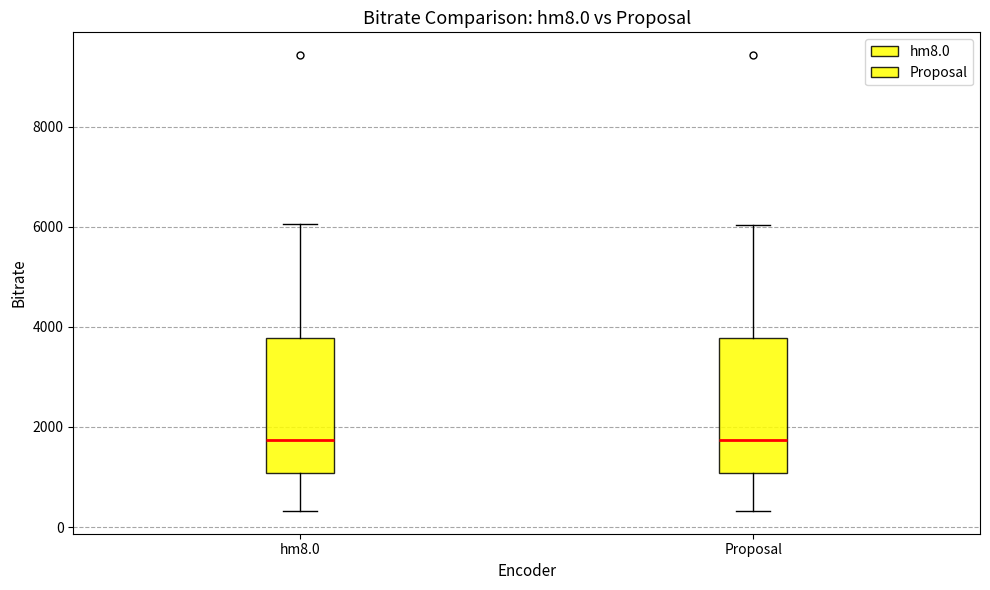

Where is the lower edge of the box for hm8.0 on the y-axis? The values are not printed on the chart, so give them approximately, as read against the axis.

1000